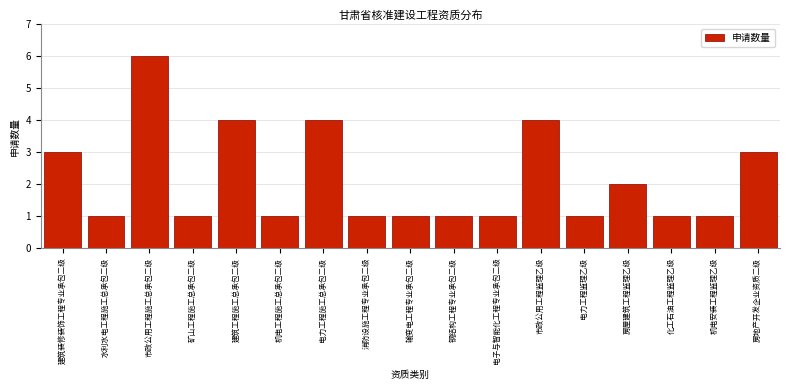

Reading left to right, list all the values displayed in this chart.

3	1	6	1	4	1	4	1	1	1	1	4	1	2	1	1	3